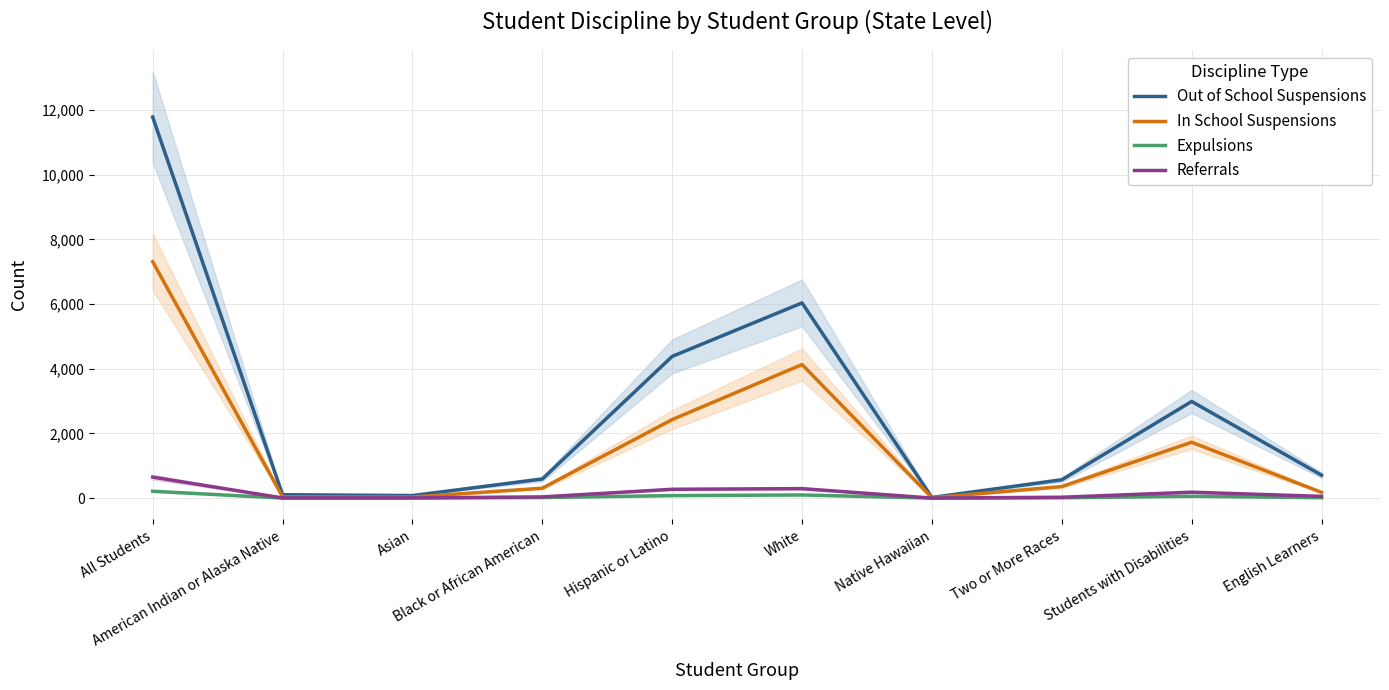

Reading right to left, what are all the values shown in this chart?

Out of School Suspensions: 709	2989	567	21	6036	4382	591	80	106	11783
In School Suspensions: 178	1728	358	12	4130	2428	307	35	41	7311
Expulsions: 13	58	11	1	98	78	18	5	2	213
Referrals: 55	184	28	2	294	274	38	8	6	650